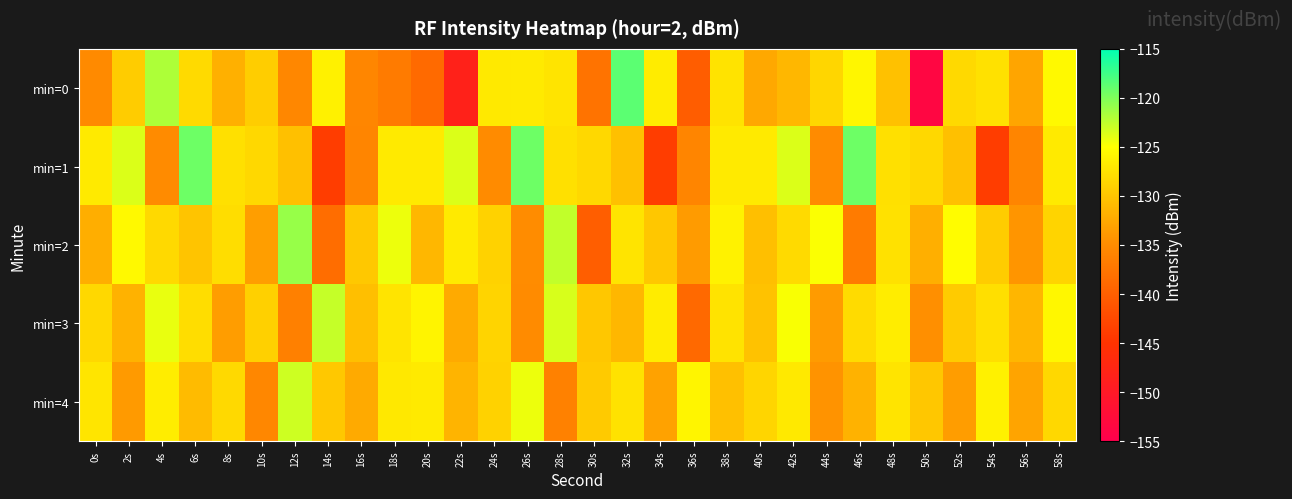

Reading left to right, what are all the values shown in this chart?

min=0: 0s=-135.2	2s=-129.4	4s=-121.8	6s=-128.1	8s=-131.8	10s=-129.3	12s=-135.6	14s=-126.2	16s=-135.6	18s=-136.9	20s=-138.8	22s=-148.3	24s=-126.9	26s=-126.8	28s=-127.3	30s=-137.8	32s=-118.6	34s=-126.6	36s=-140.2	38s=-127.4	40s=-132.6	42s=-131.2	44s=-128.5	46s=-125.8	48s=-130.4	50s=-153.7	52s=-128.3	54s=-127.6	56s=-132.8	58s=-125.5
min=1: 0s=-126.9	2s=-123.7	4s=-135.1	6s=-119.3	8s=-127.7	10s=-128.4	12s=-130.4	14s=-143.8	16s=-135.7	18s=-126.8	20s=-126.9	22s=-123.7	24s=-135.1	26s=-119.3	28s=-127.7	30s=-128.4	32s=-130.4	34s=-143.8	36s=-135.7	38s=-126.8	40s=-126.9	42s=-123.7	44s=-135.1	46s=-119.3	48s=-127.7	50s=-128.4	52s=-130.4	54s=-143.8	56s=-135.7	58s=-126.8
min=2: 0s=-132.0	2s=-125.5	4s=-128.3	6s=-130.1	8s=-127.9	10s=-133.4	12s=-121.0	14s=-138.5	16s=-129.7	18s=-124.3	20s=-131.2	22s=-126.8	24s=-128.9	26s=-135.0	28s=-122.6	30s=-140.1	32s=-127.3	34s=-129.8	36s=-133.7	38s=-126.1	40s=-130.5	42s=-128.2	44s=-124.9	46s=-136.8	48s=-127.6	50s=-131.9	52s=-125.3	54s=-129.4	56s=-134.2	58s=-128.7
min=3: 0s=-128.4	2s=-131.7	4s=-124.2	6s=-127.9	8s=-133.5	10s=-129.1	12s=-136.3	14s=-122.8	16s=-130.6	18s=-127.3	20s=-125.9	22s=-132.4	24s=-128.7	26s=-135.1	28s=-123.5	30s=-129.8	32s=-131.2	34s=-126.6	36s=-138.9	38s=-127.4	40s=-130.3	42s=-124.8	44s=-133.6	46s=-128.1	48s=-126.5	50s=-134.7	52s=-129.5	54s=-127.8	56s=-131.4	58s=-125.7
min=4: 0s=-127.2	2s=-133.8	4s=-126.5	6s=-130.9	8s=-128.3	10s=-135.6	12s=-123.1	14s=-129.7	16s=-132.4	18s=-127.0	20s=-126.8	22s=-131.5	24s=-128.9	26s=-124.3	28s=-136.2	30s=-129.6	32s=-127.5	34s=-133.1	36s=-125.8	38s=-130.4	40s=-128.6	42s=-126.9	44s=-134.3	46s=-131.7	48s=-127.3	50s=-129.8	52s=-133.5	54s=-126.2	56s=-132.9	58s=-128.4